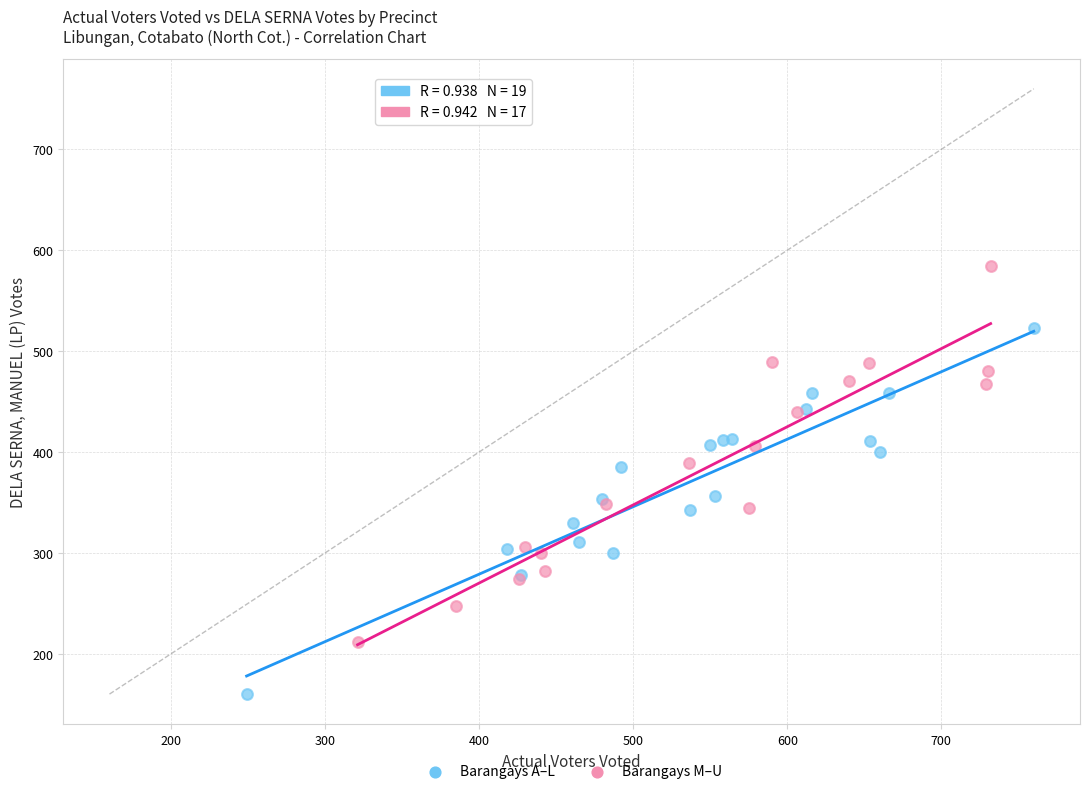

Which series contains the highest Y value?

Barangays M–U